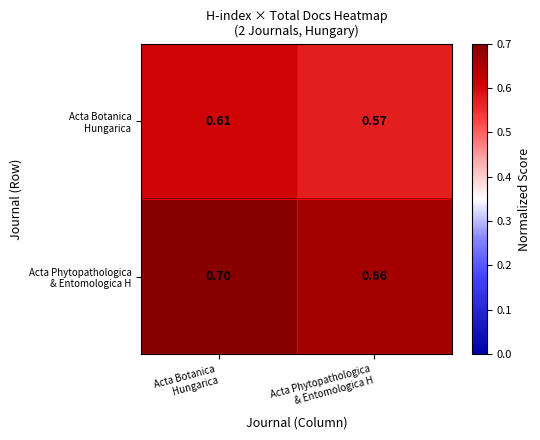

At which category is the sum across all series the highest?

Acta Botanica
Hungarica